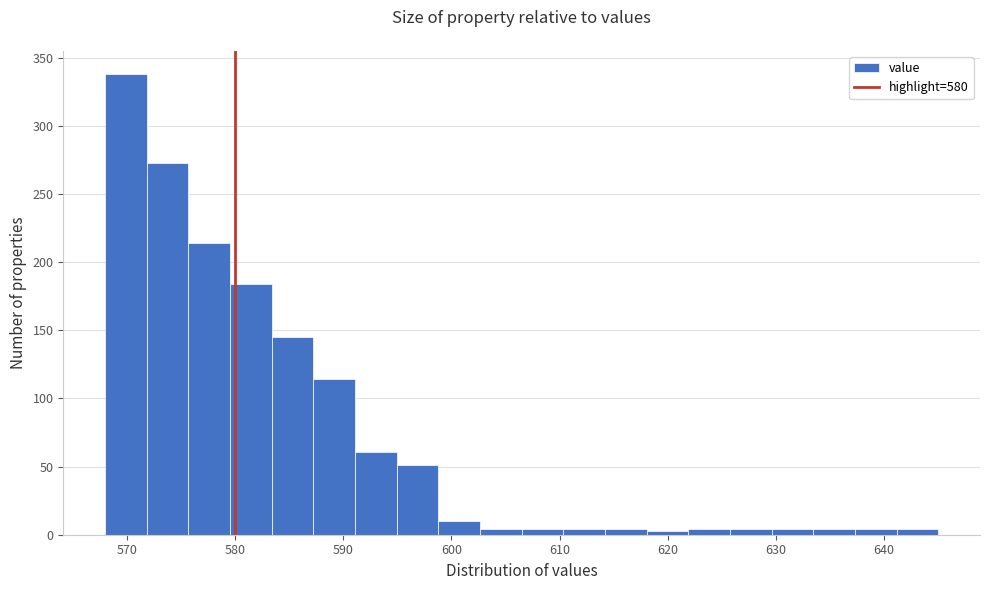

Read against the x-axis, roughly where is the centre of the tallest bar?

570